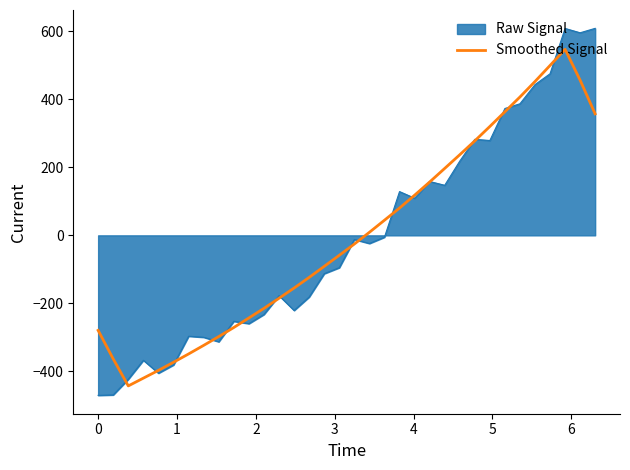

Rank the series by their maximum value, from highest to lowest.

Raw Signal, Smoothed Signal